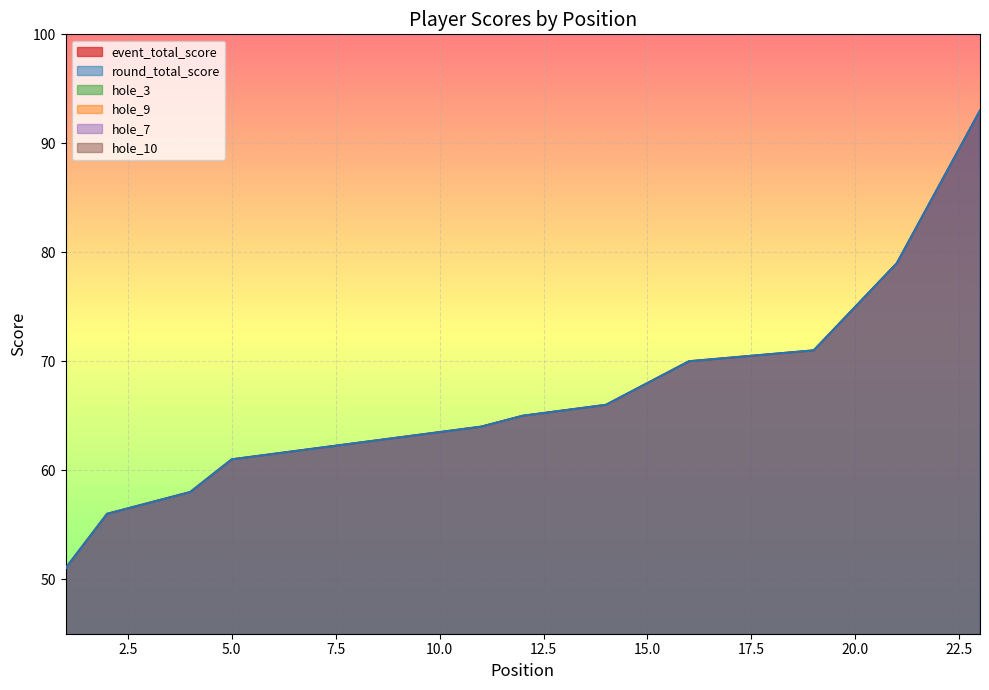

True or false: hole_10 and event_total_score intersect in this chart.

False